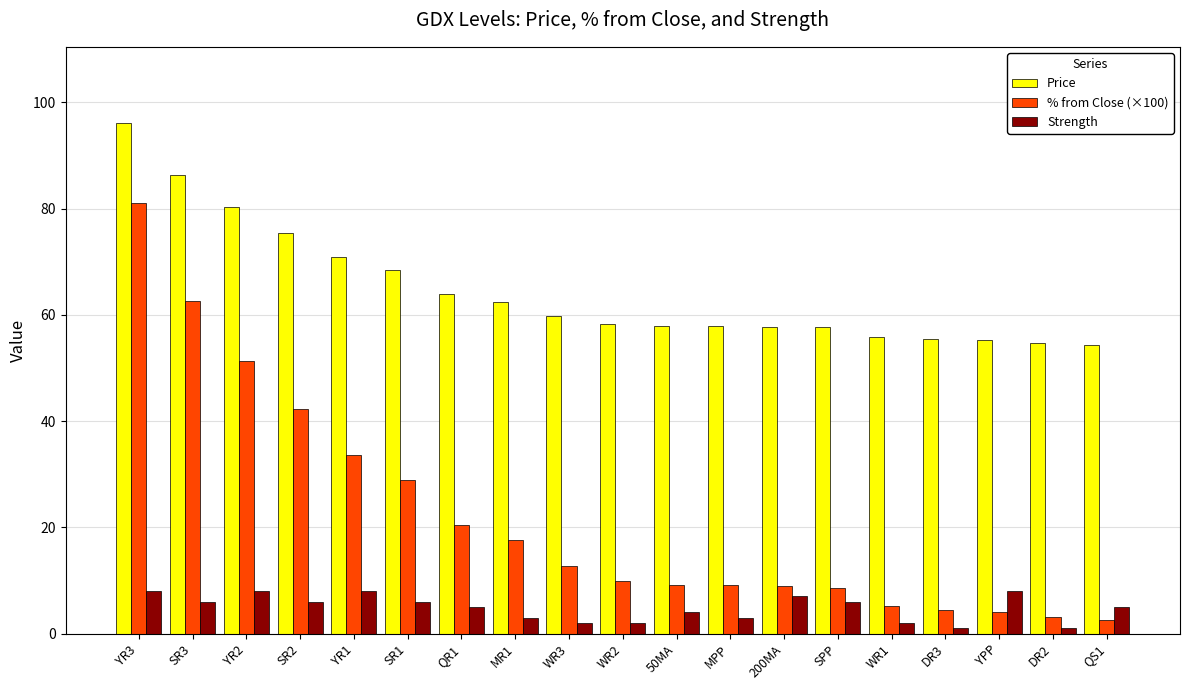

How many series are shown in this chart?

3